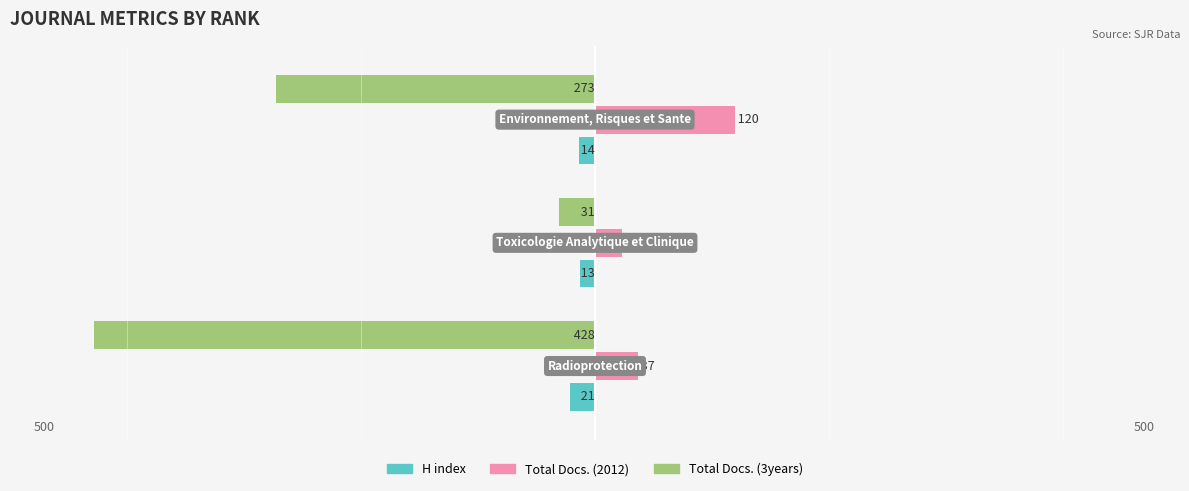

What are all the series names shown in the legend?

H index, Total Docs. (2012), Total Docs. (3years)